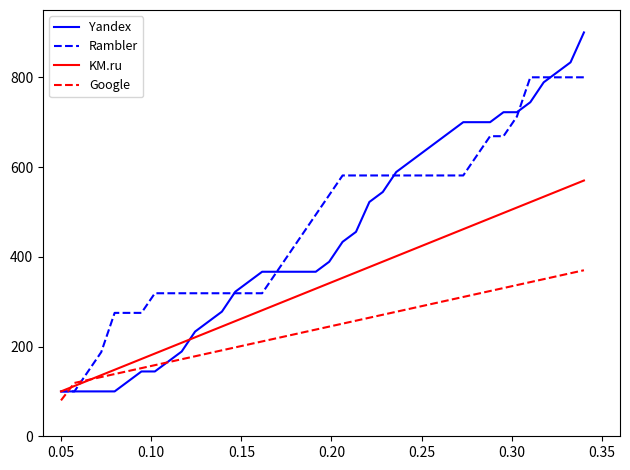

How many intersections are there between Rambler and Google?

2